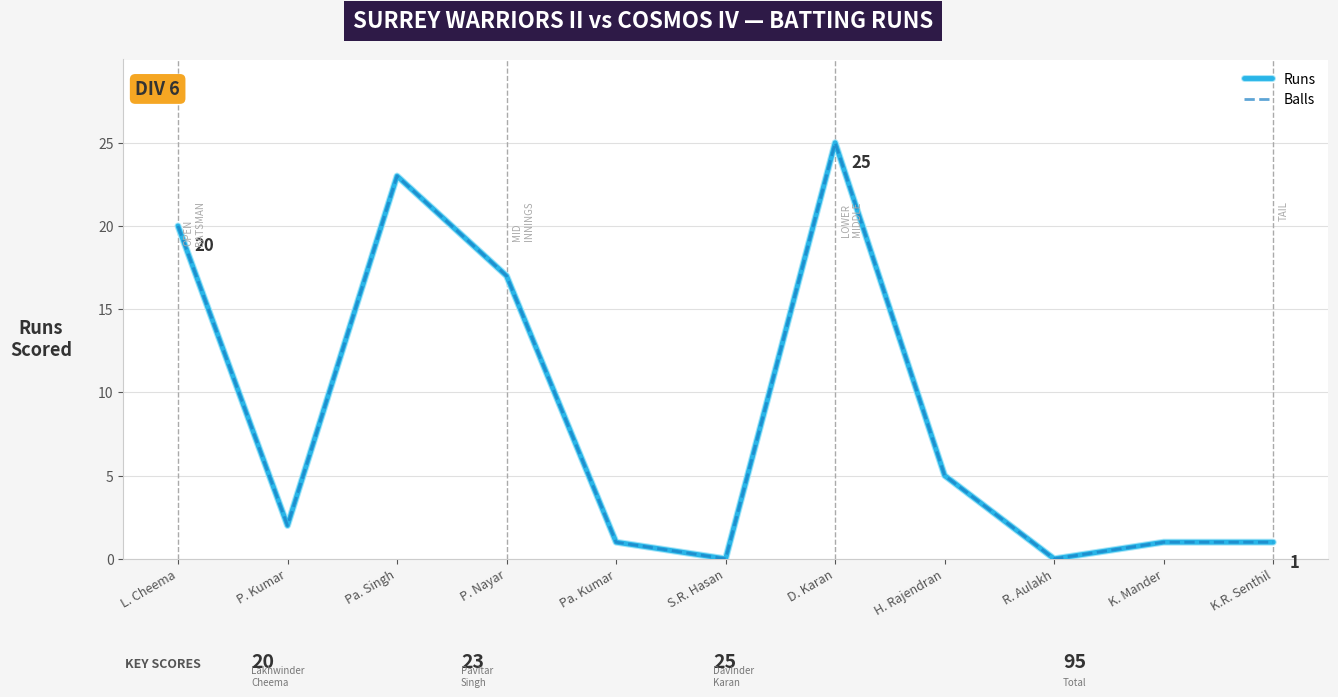

Is this an area chart (filled region under the line)?

No